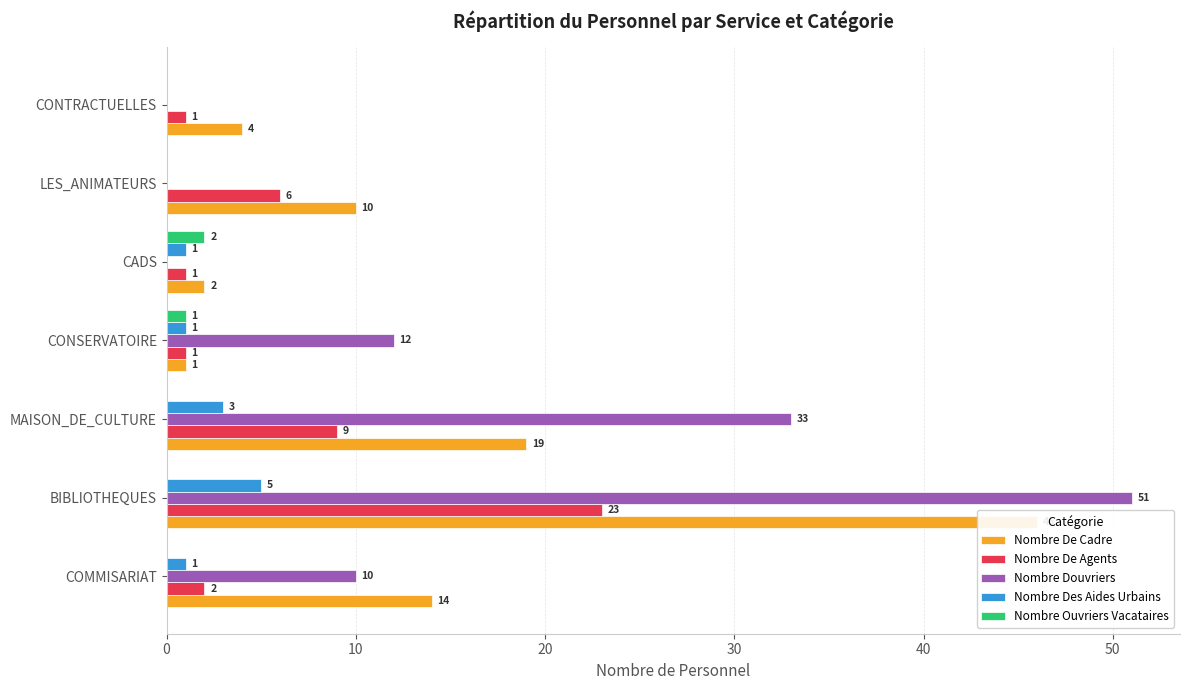

What is the approximate value of Nombre De Agents at MAISON_DE_CULTURE, to the nearest 5?

10